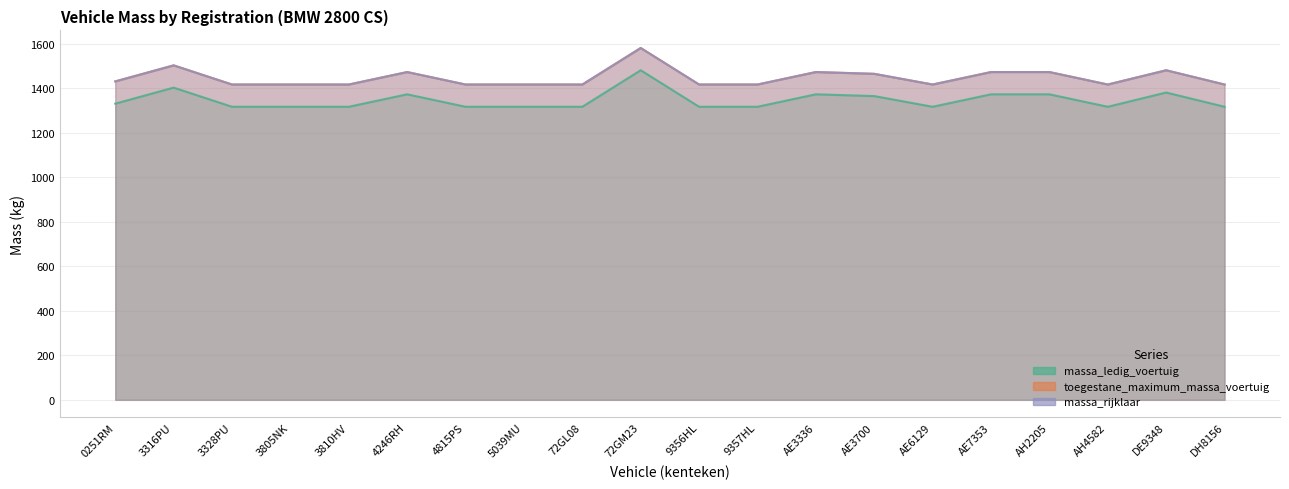

The toegestane_maximum_massa_voertuig series shows 1472 at AE3336. True or false?

True